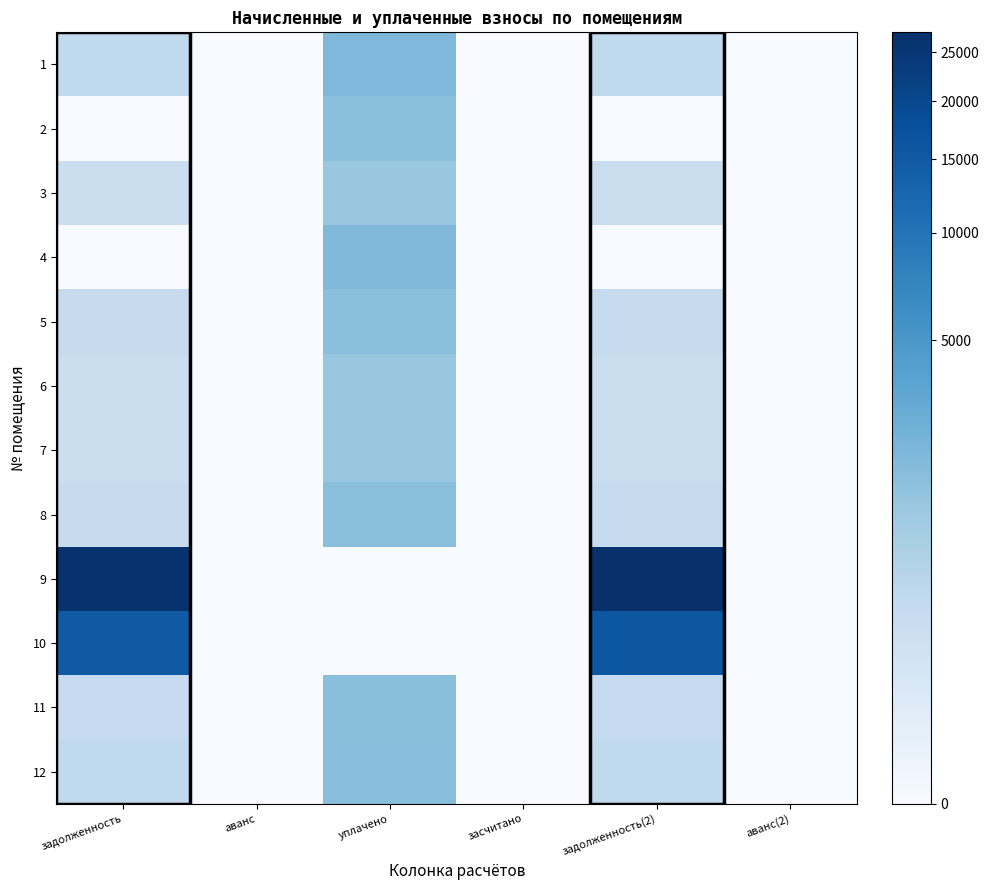

What is the difference between the highest and lowest values at задолженность?

26332.7